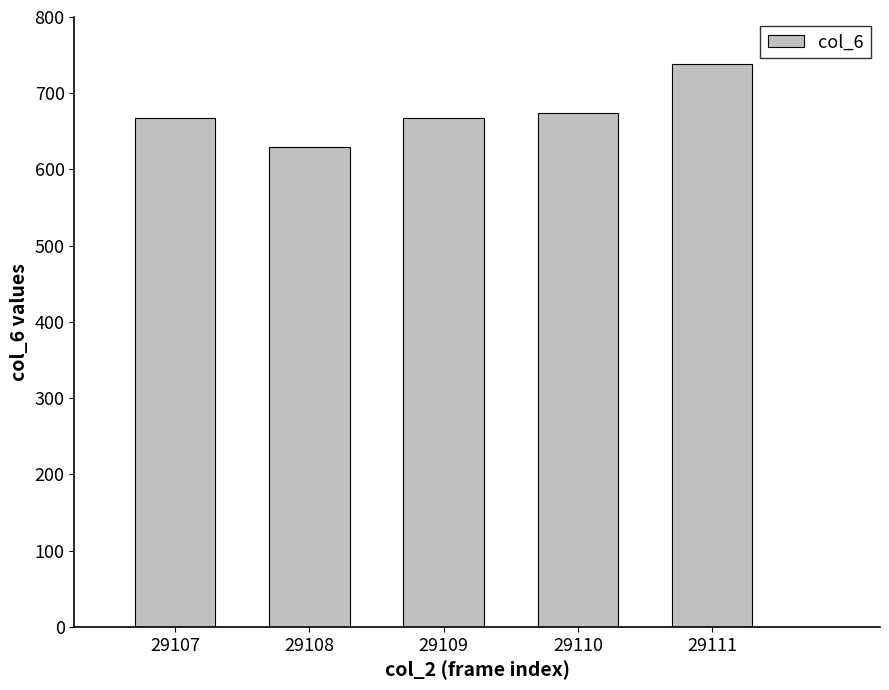

What is the average value?

675